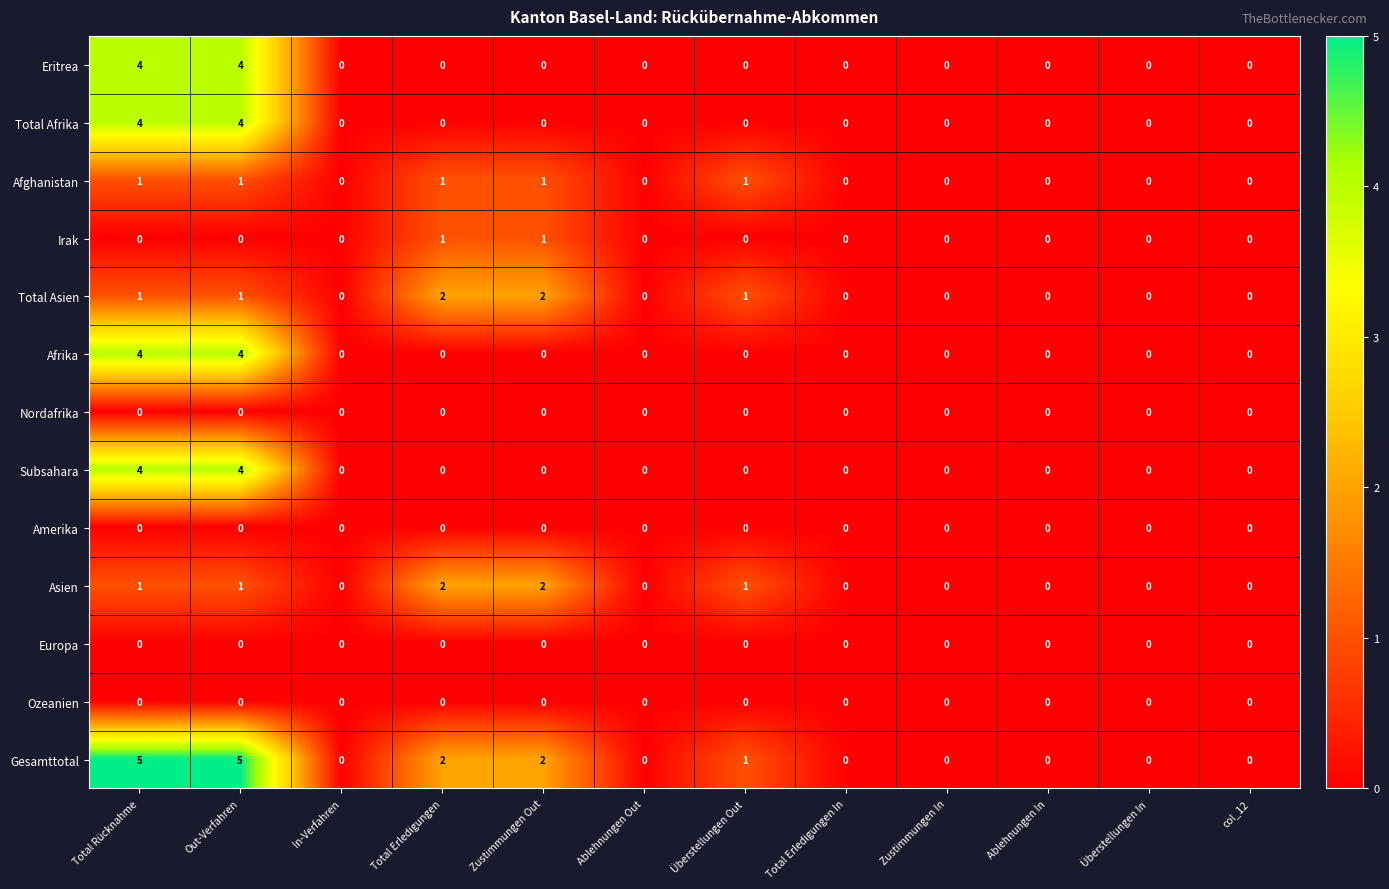

Which series has the largest total across all categories?

Gesamttotal